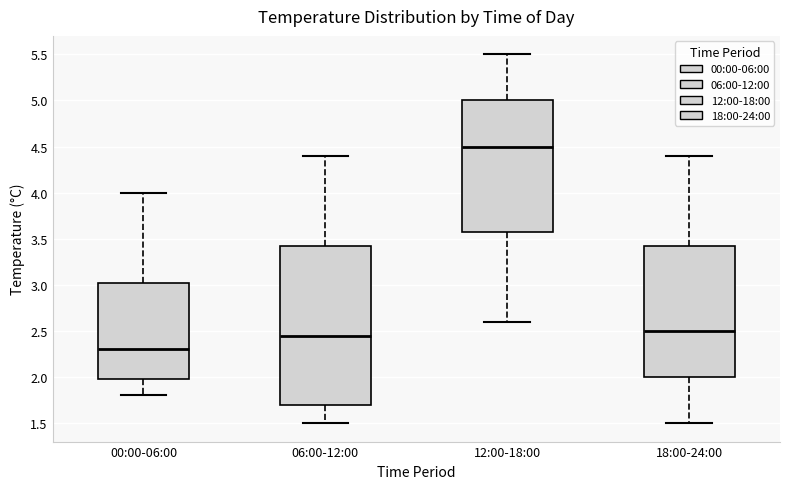

Where is the lower edge of the box for 06:00-12:00 on the y-axis? The values are not printed on the chart, so give them approximately, as read against the axis.

1.70